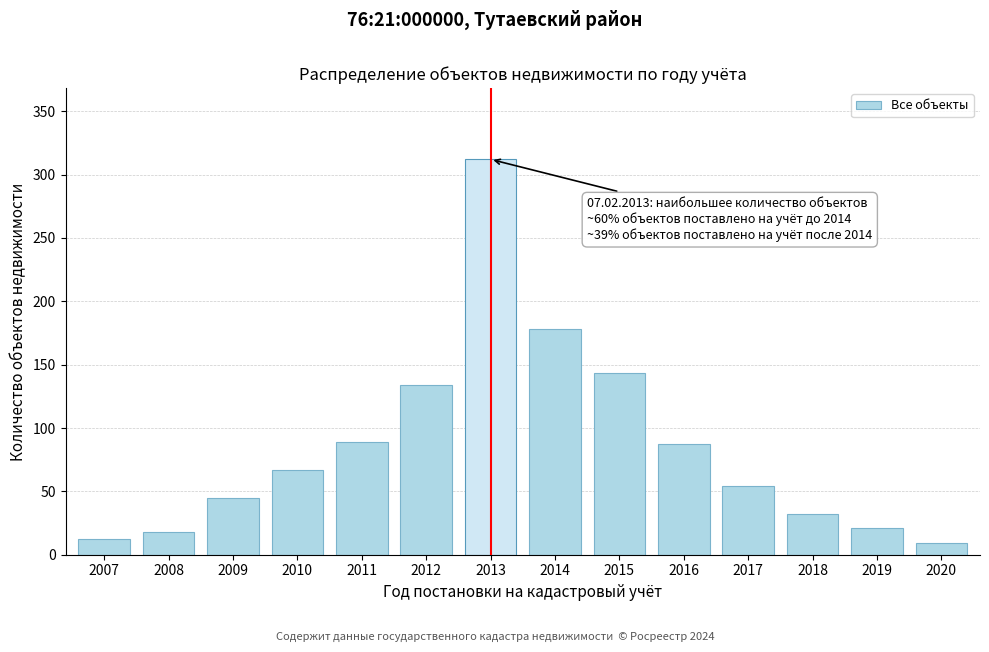

Reading left to right, transcribe all the data shown in this chart.

12	18	45	67	89	134	312	178	143	87	54	32	21	9